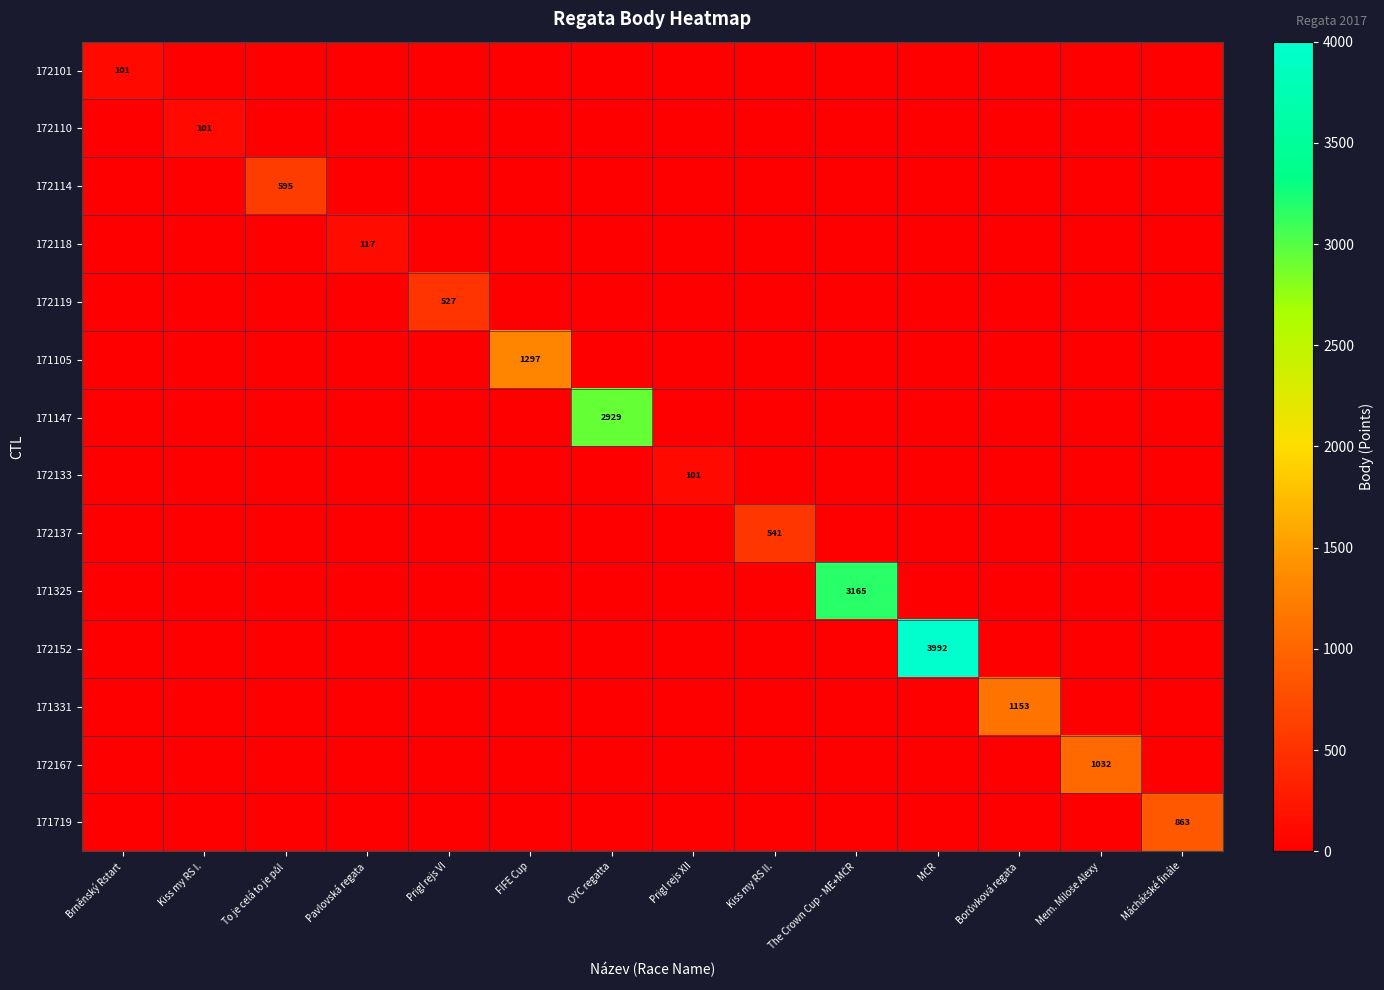

The value of 172110 at Kiss my RS I. is 181. True or false?

False